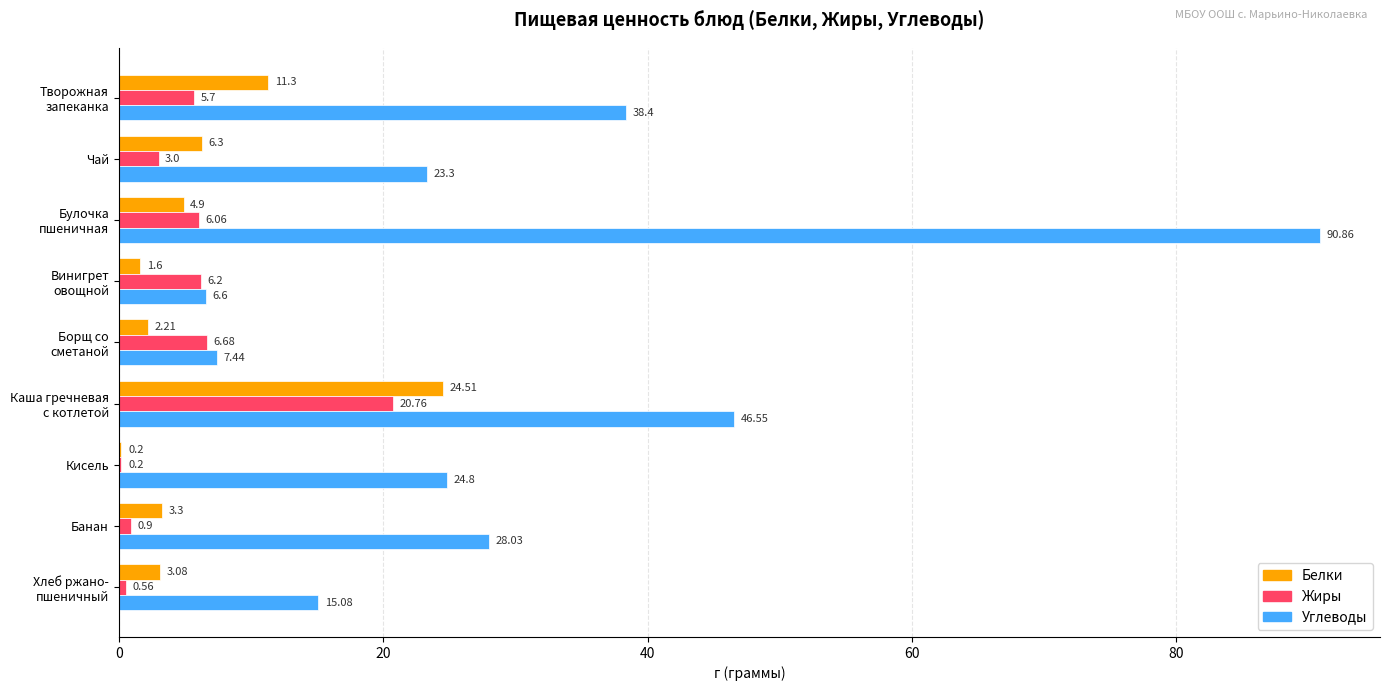

What is the sum of all Белки values?

57.4